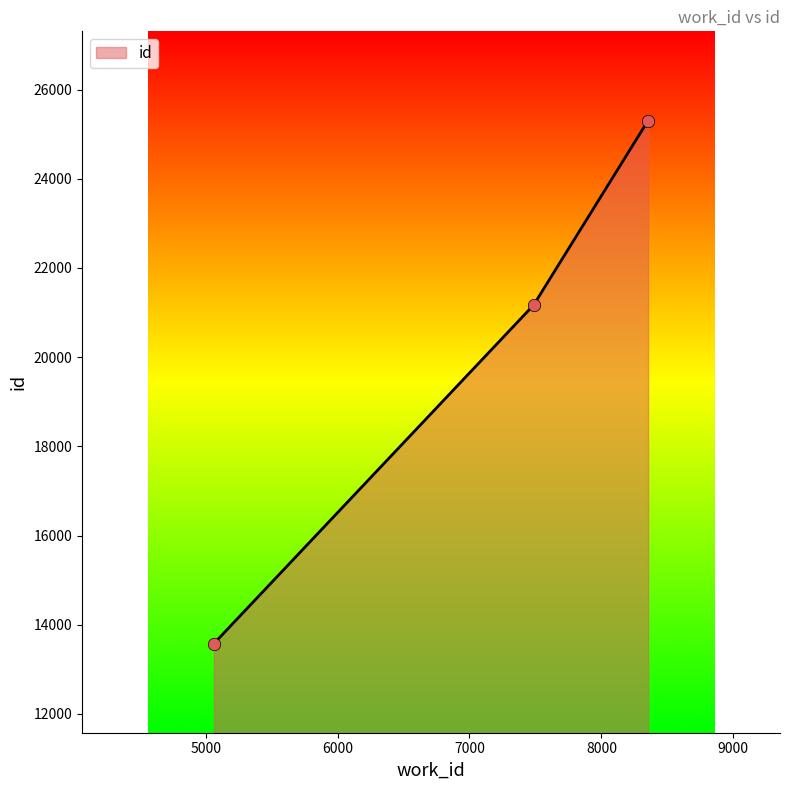

What is the greatest value displayed?

25306